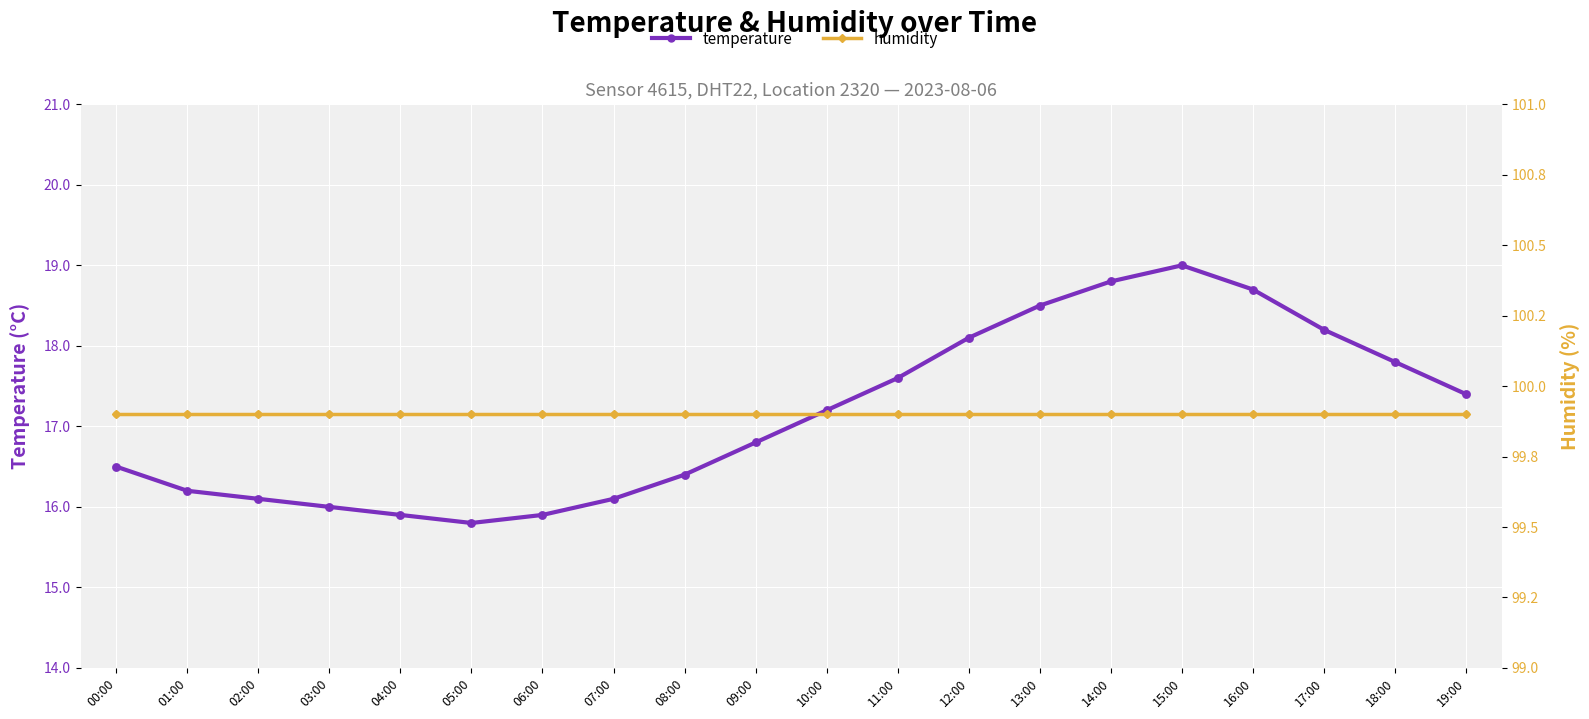

At which category is the sum across all series the highest?

15:00